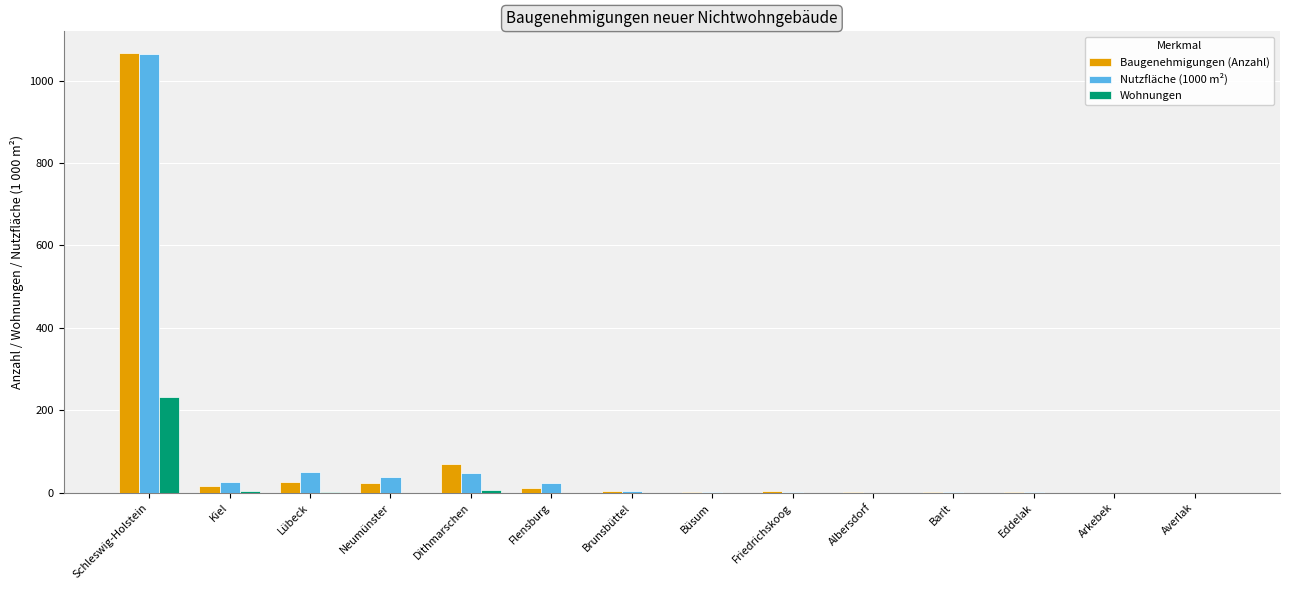

The value of Nutzfläche (1000 m²) at Lübeck is 50.2. True or false?

True